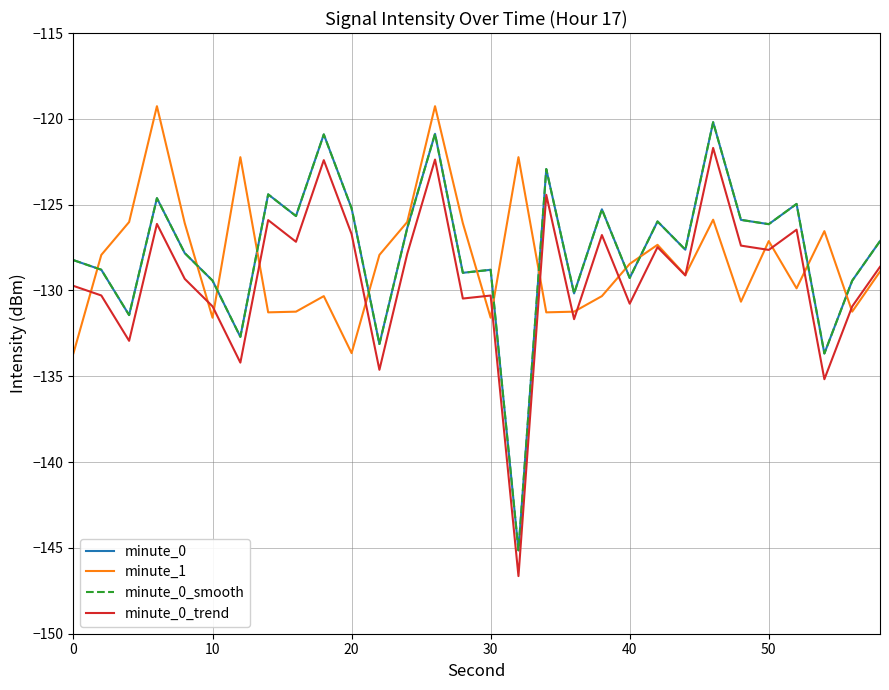

Does the chart have visible grid lines?

Yes